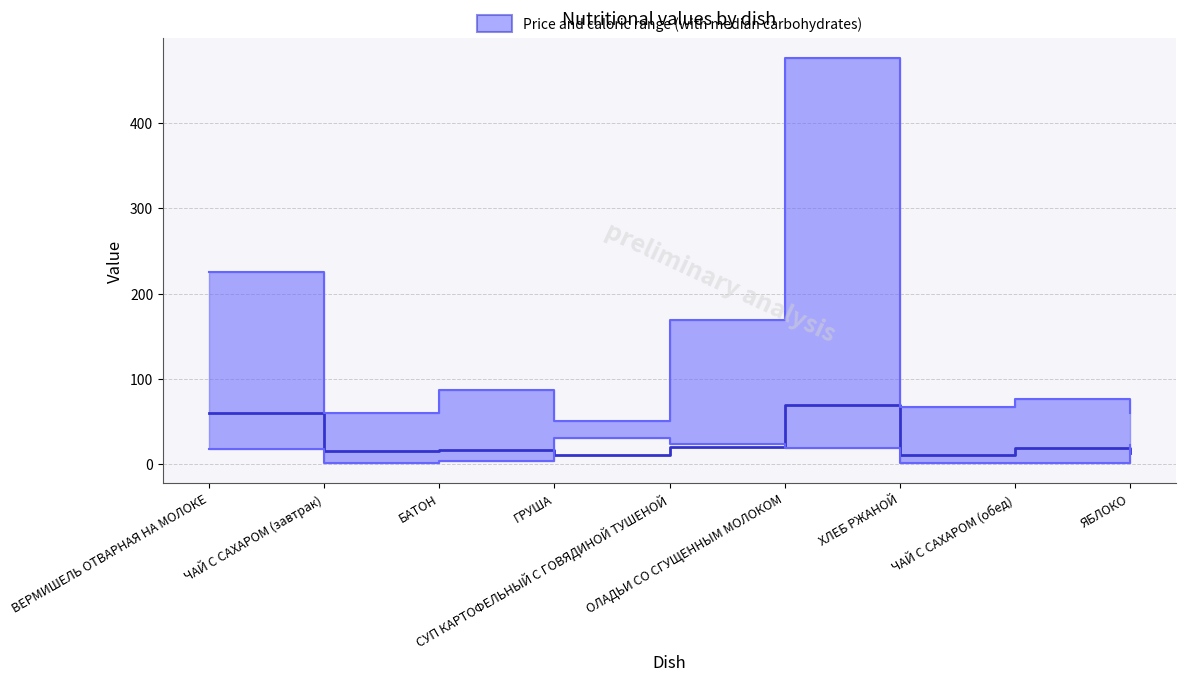

What is the sum of the Цена (lower) values at ХЛЕБ РЖАНОЙ and ЧАЙ С САХАРОМ (обед)?

3.7